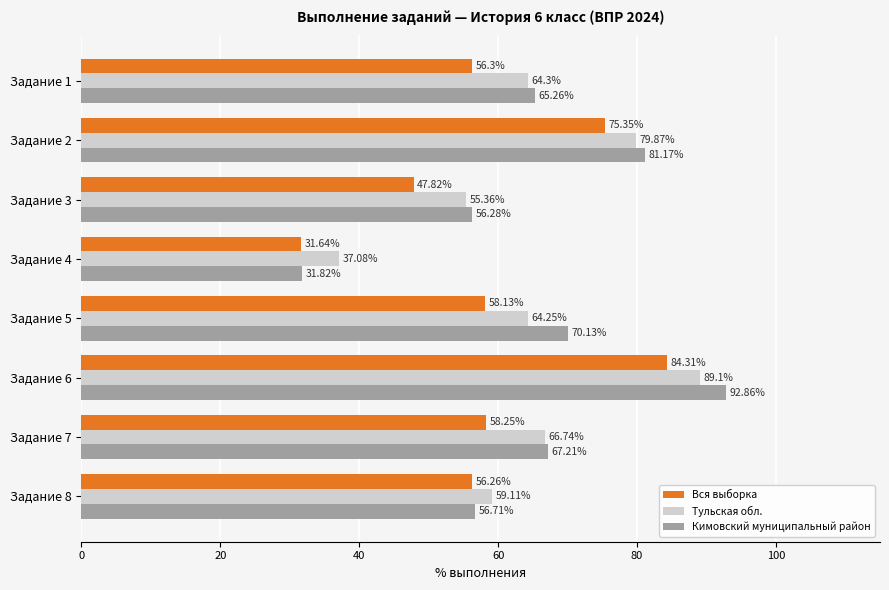

Which series has the largest total across all categories?

Кимовский муниципальный район